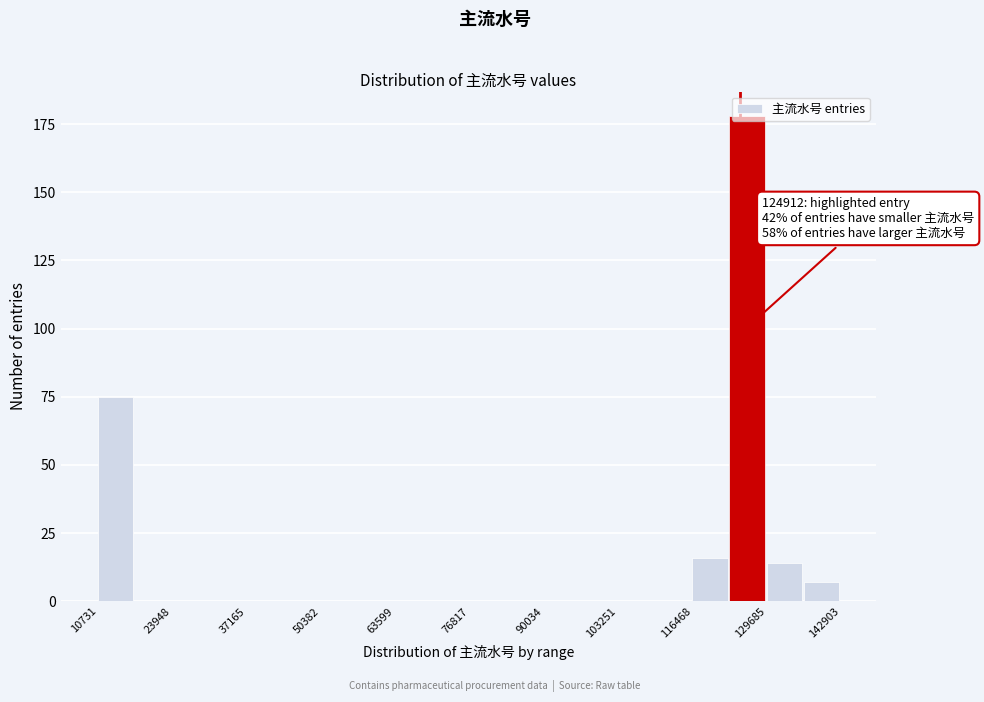

Around what value on the x-axis is the tallest bar? Give the approximate position of its centre, as read against the axis.

126000